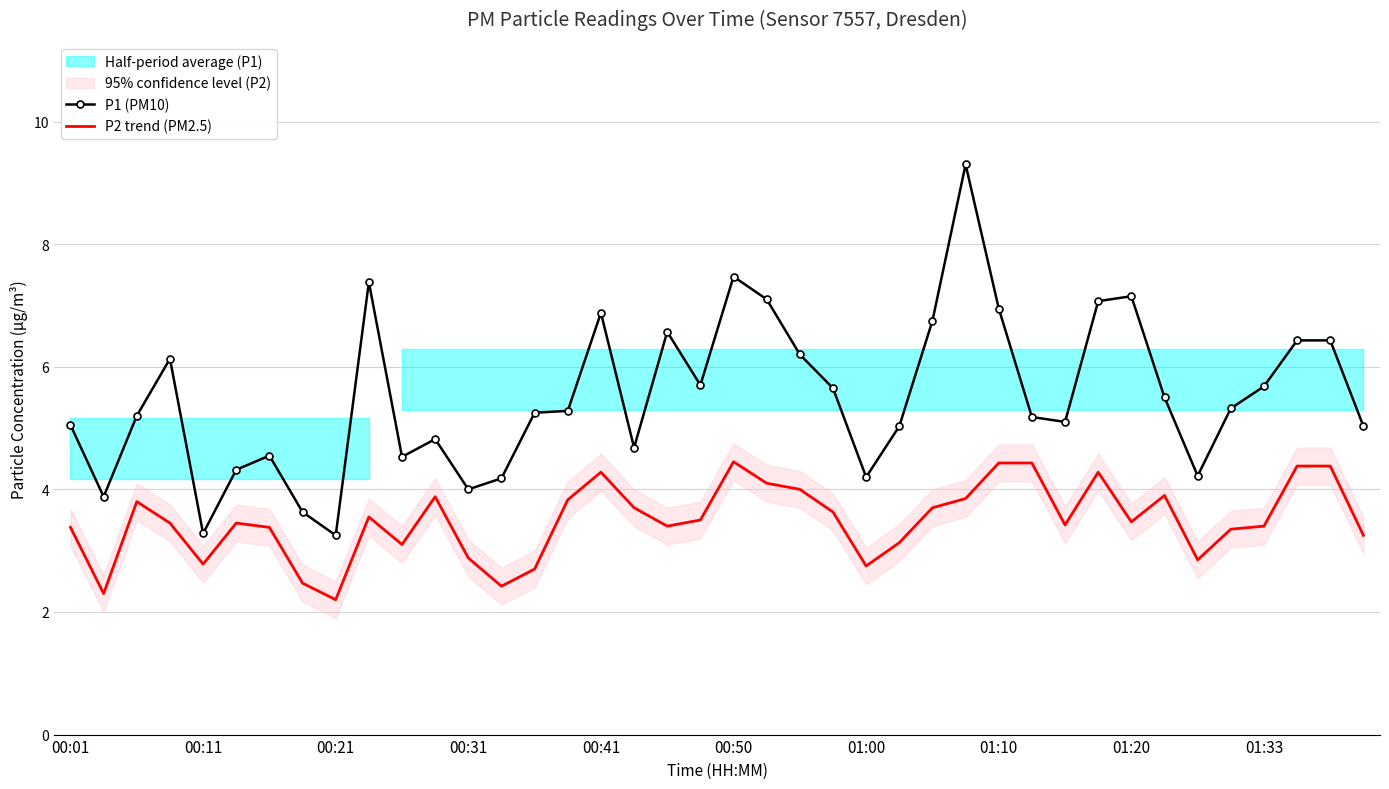

Rank the series by their average value, from highest to lowest.

P1 (PM10), P2 trend (PM2.5)